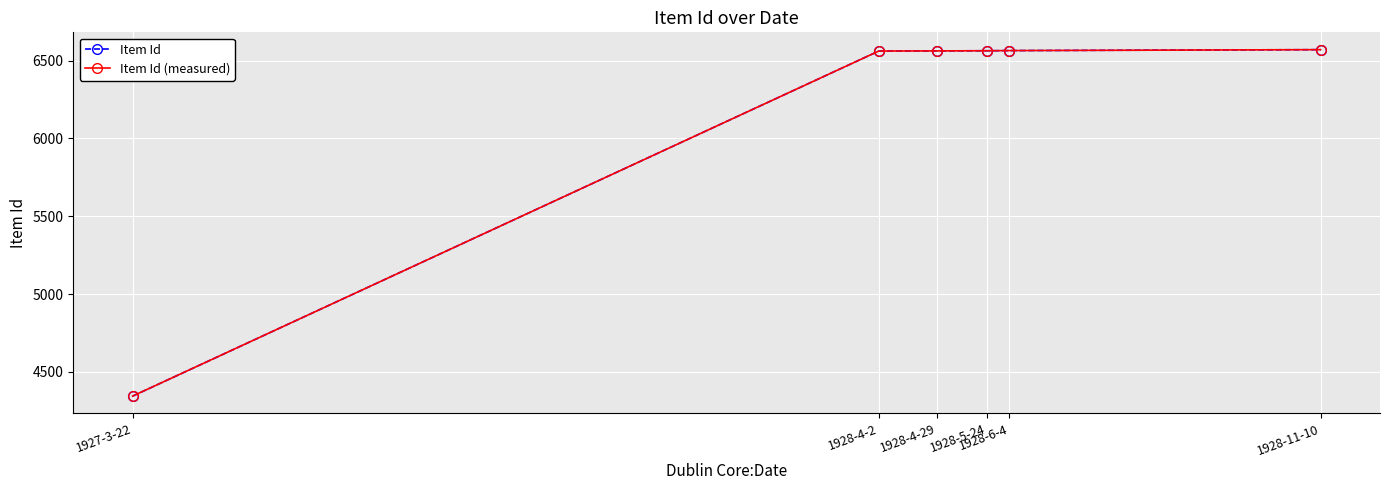

Reading left to right, list all the values displayed in this chart.

Item Id: 1927-3-22=4345	1928-4-2=6561	1928-4-29=6562	1928-5-24=6563	1928-6-4=6564	1928-11-10=6570
Item Id (measured): 1927-3-22=4345	1928-4-2=6561	1928-4-29=6562	1928-5-24=6563	1928-6-4=6564	1928-11-10=6570